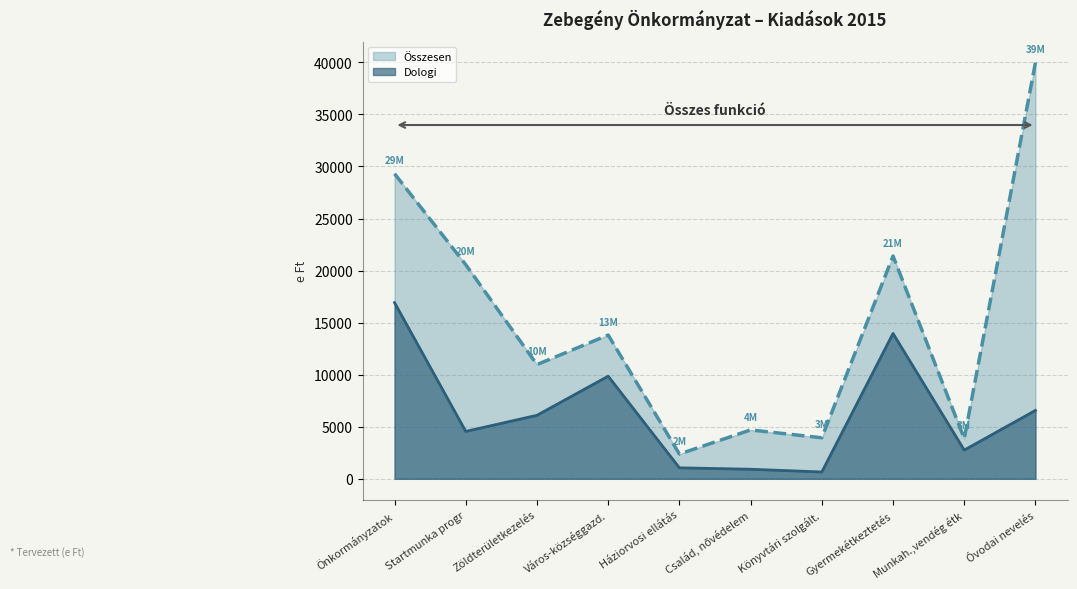

What is the difference between the maximum and second lowest values in the Dologi series?

16000